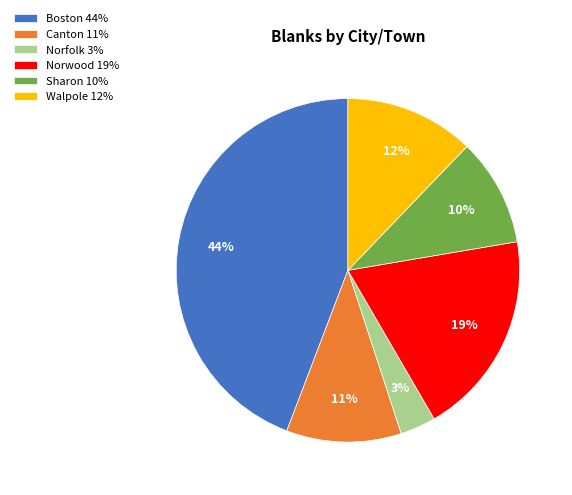

Is it true that Norwood is 19% of the pie?

True